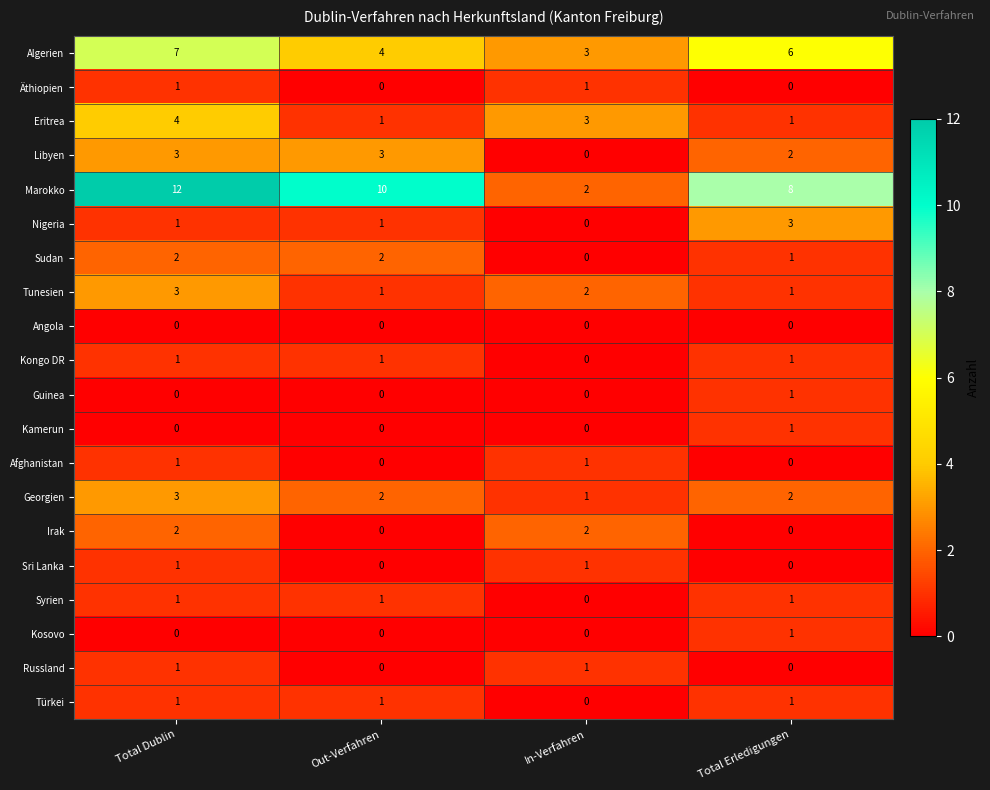

What is the sum of the Libyen values at Out-Verfahren and Total Erledigungen?

5